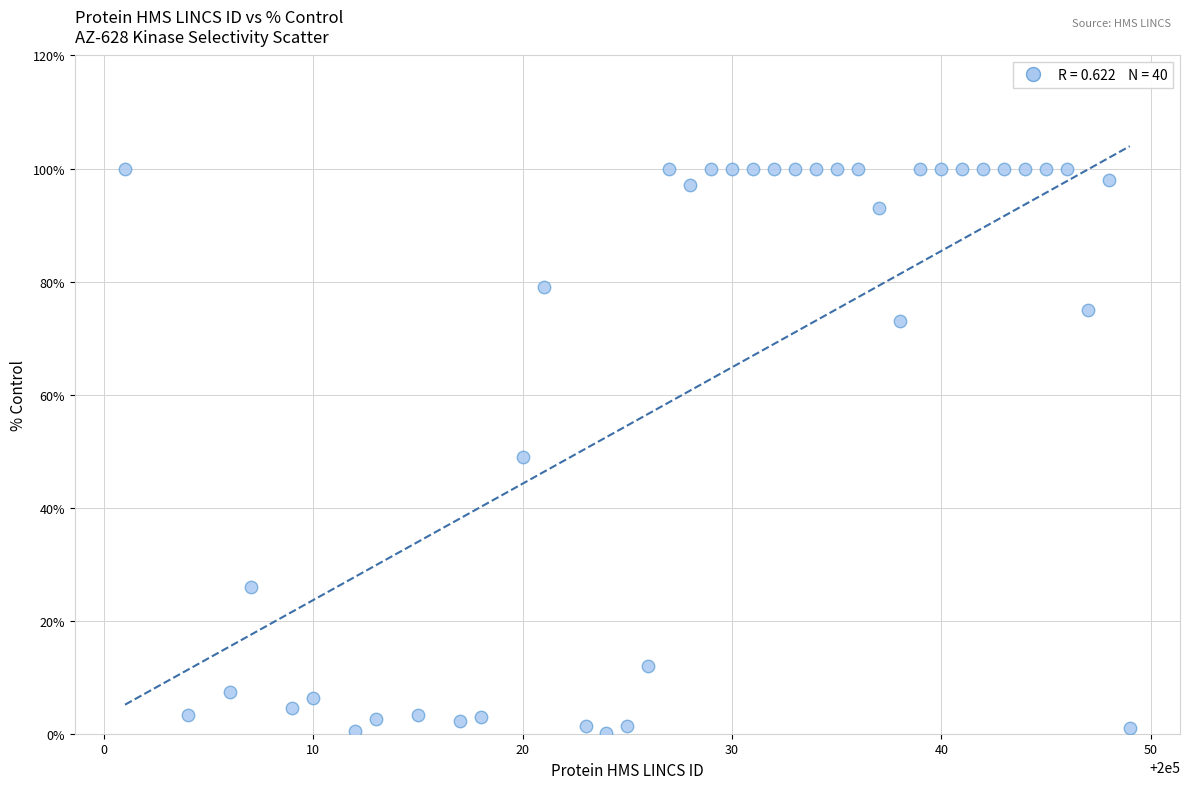

What is the range of X values (max minus min)?

48.0